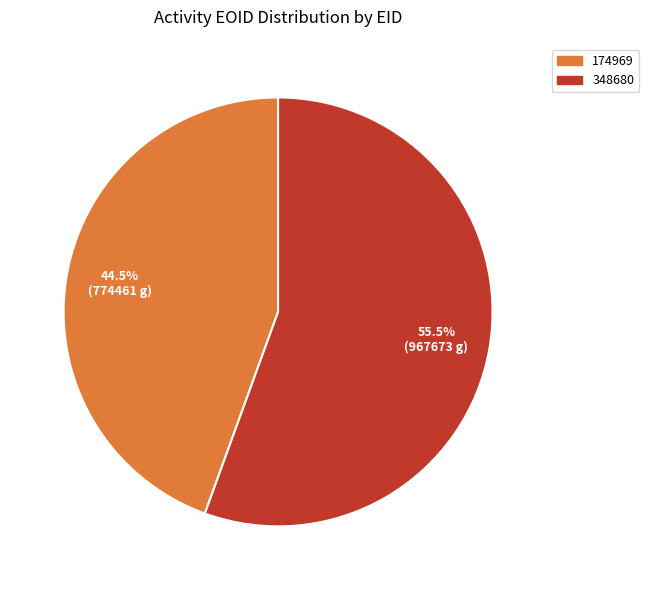

What percentage do 348680 and 174969 together represent?

100.0%